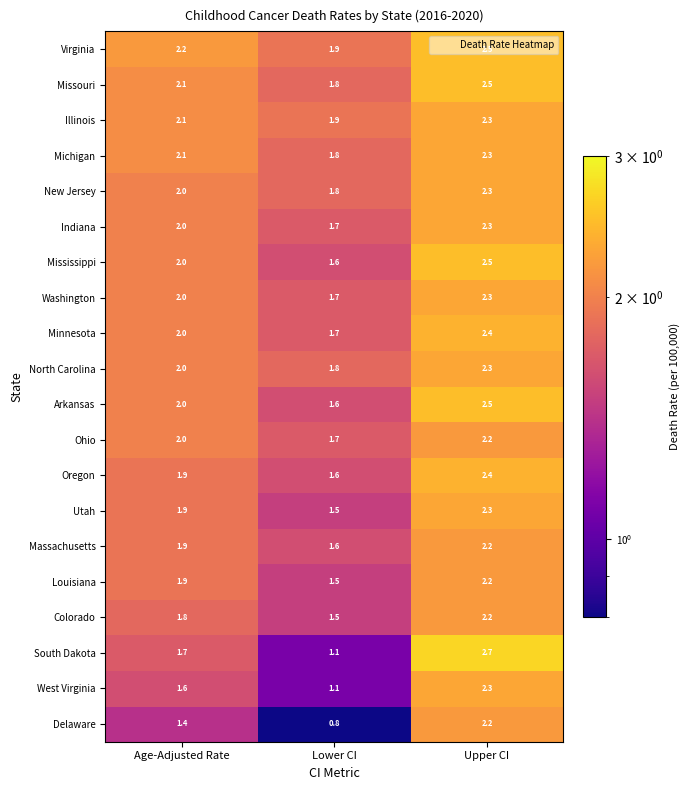

What is the average value of the Massachusetts series?

1.9